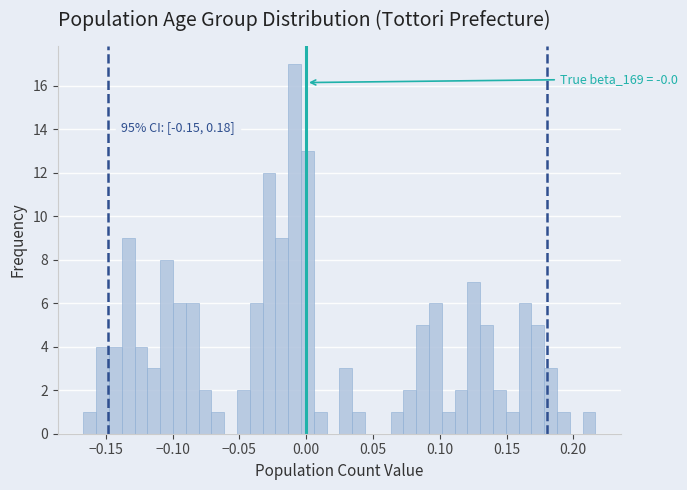

Around what value on the x-axis is the tallest bar? Give the approximate position of its centre, as read against the axis.

-0.010